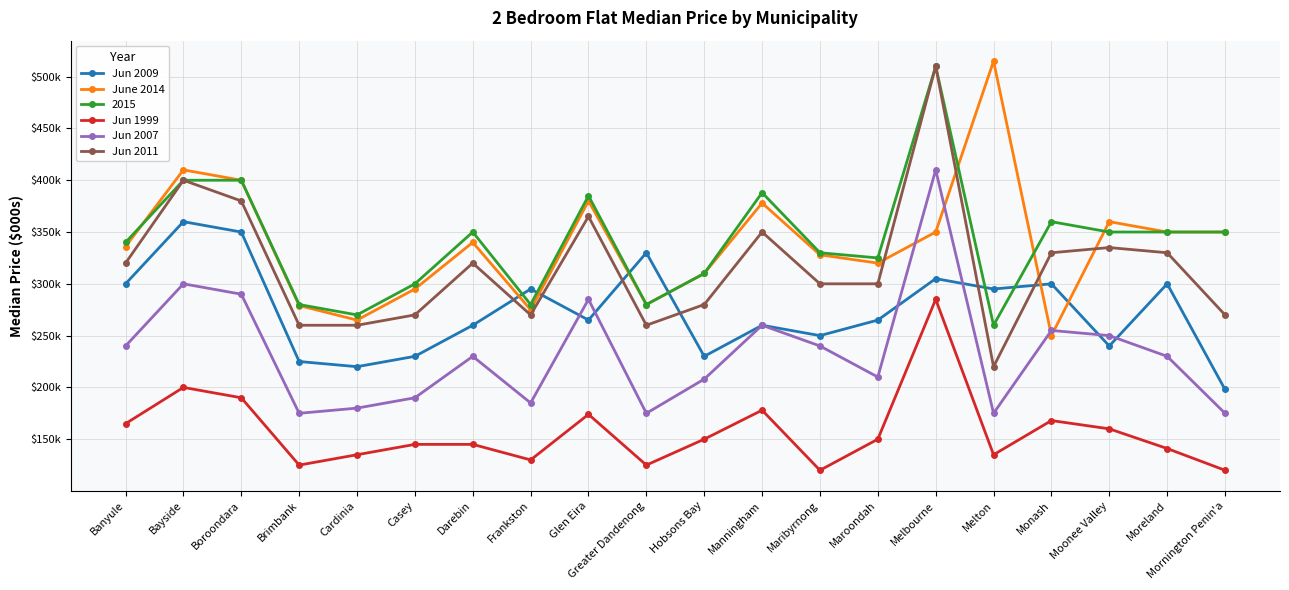

Which series has the largest range (max minus min)?

Jun 2011